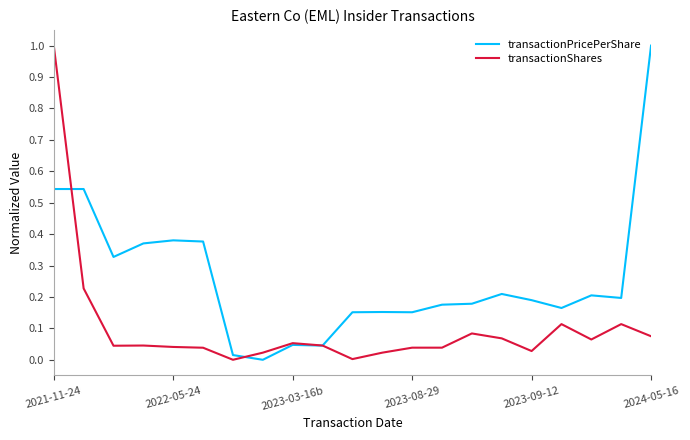

Which series has the largest total across all categories?

transactionPricePerShare